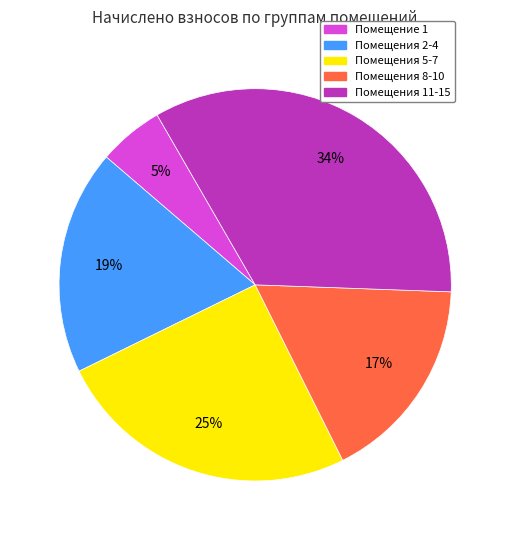

Does Помещения 8-10 account for over 50% of the chart?

No